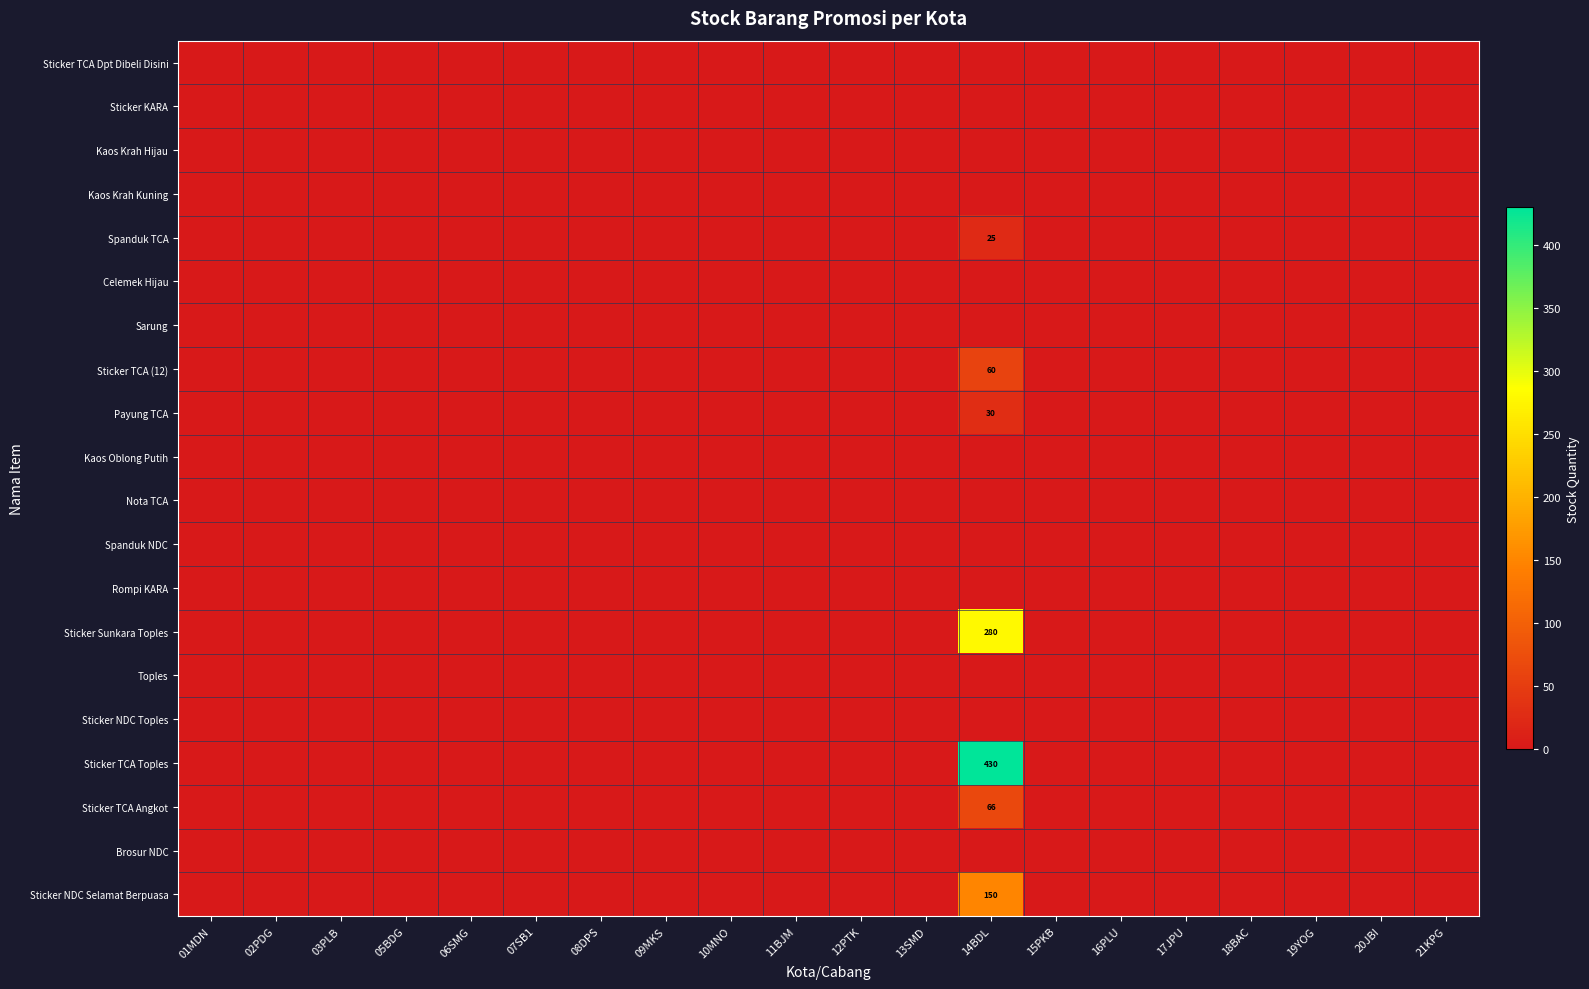

Where is Payung TCA nearest to the value 15?

01MDN